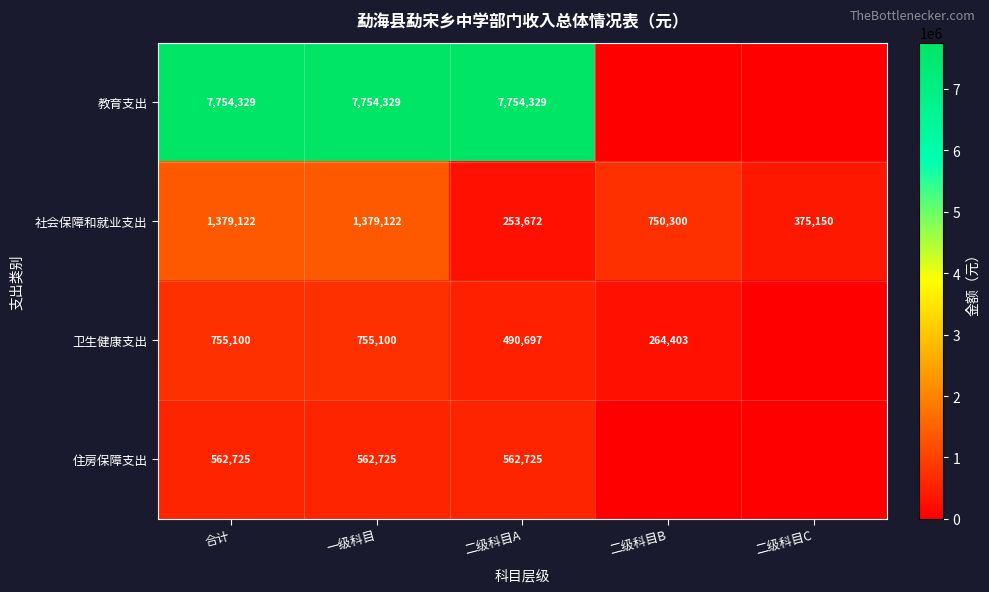

What is the average value of the 社会保障和就业支出 series?

827473